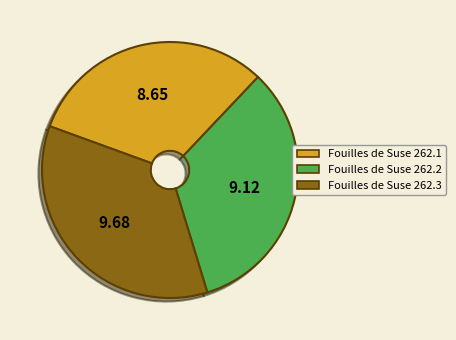

Combined, do Fouilles de Suse 262.1 and Fouilles de Suse 262.3 account for over 50%?

Yes